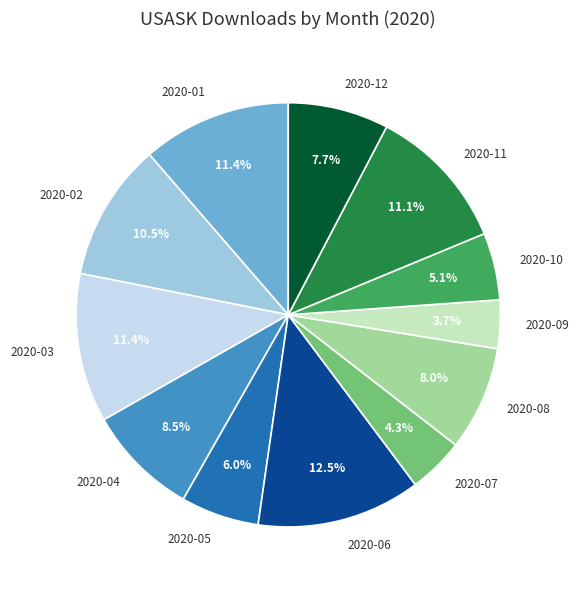

Approximately how many times larger is the value at 2020-12 compared to 2020-05?

1.3